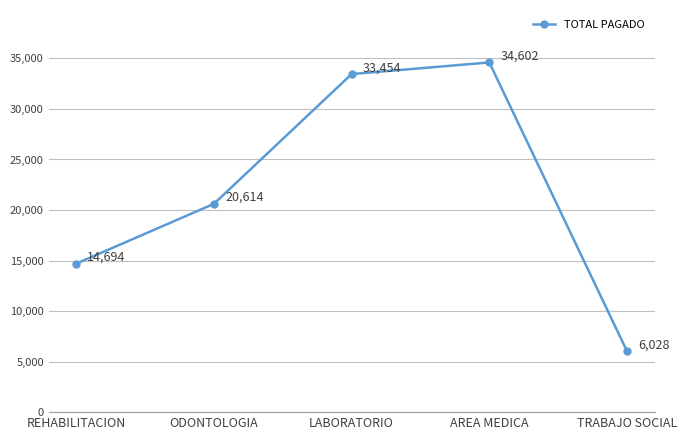

List the labels in order of value, largest first.

AREA MEDICA, LABORATORIO, ODONTOLOGIA, REHABILITACION, TRABAJO SOCIAL